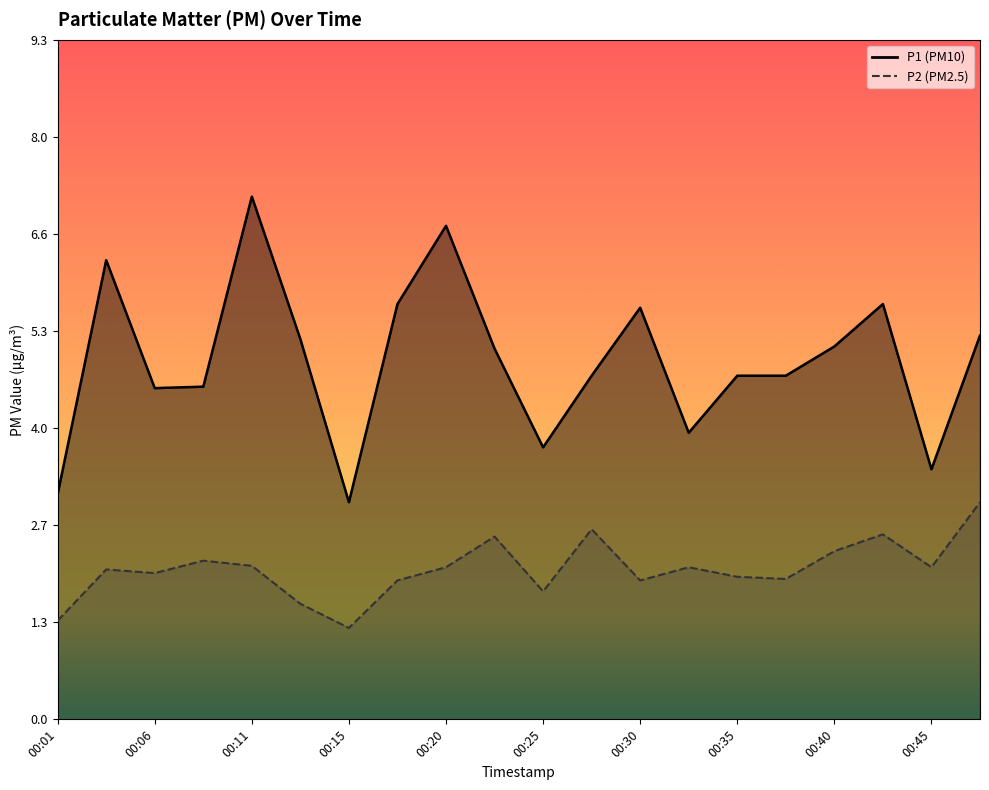

How many series are shown in this chart?

2